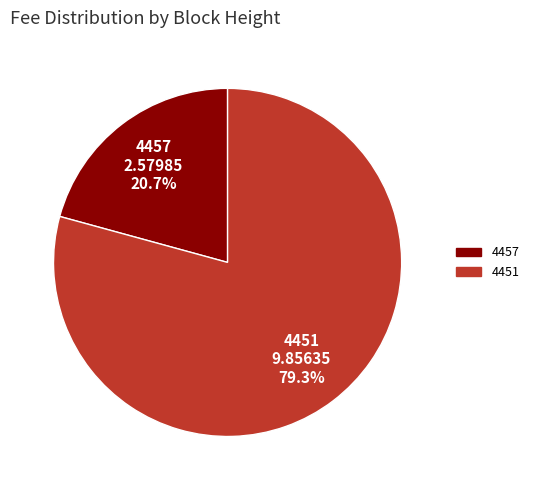

What portion of the pie excludes 4457?

79.3%